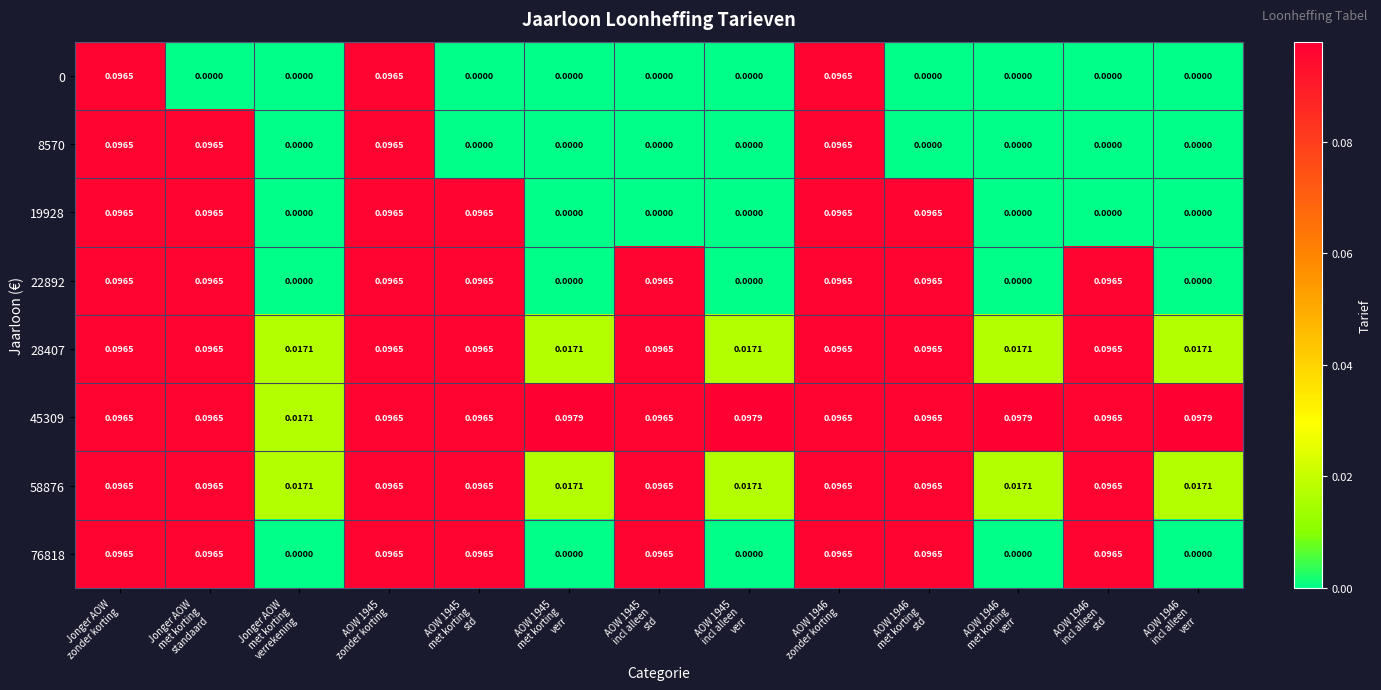

Which series has the largest total across all categories?

45309